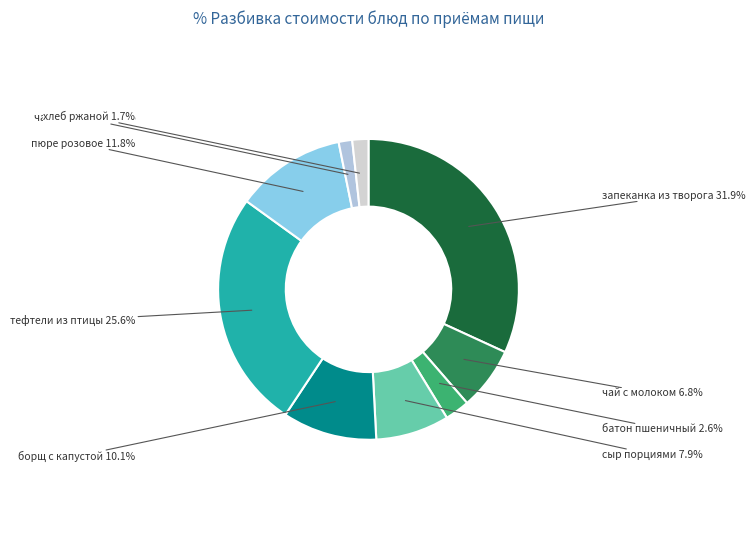

To the nearest percent, what portion does пюре розовое represent?

12%